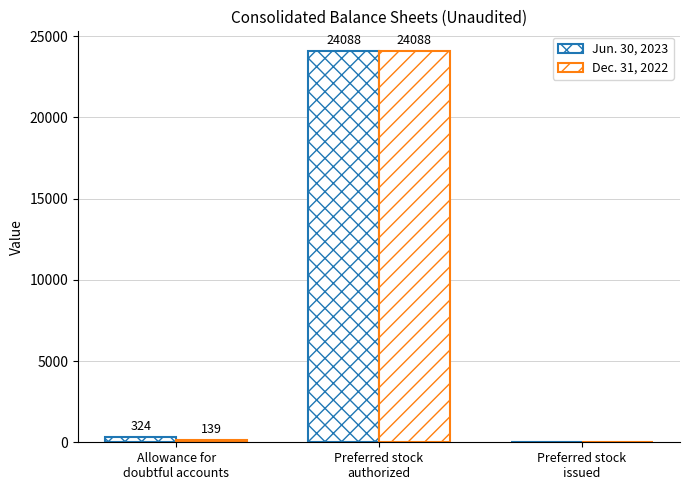

Are the bars horizontal?

No